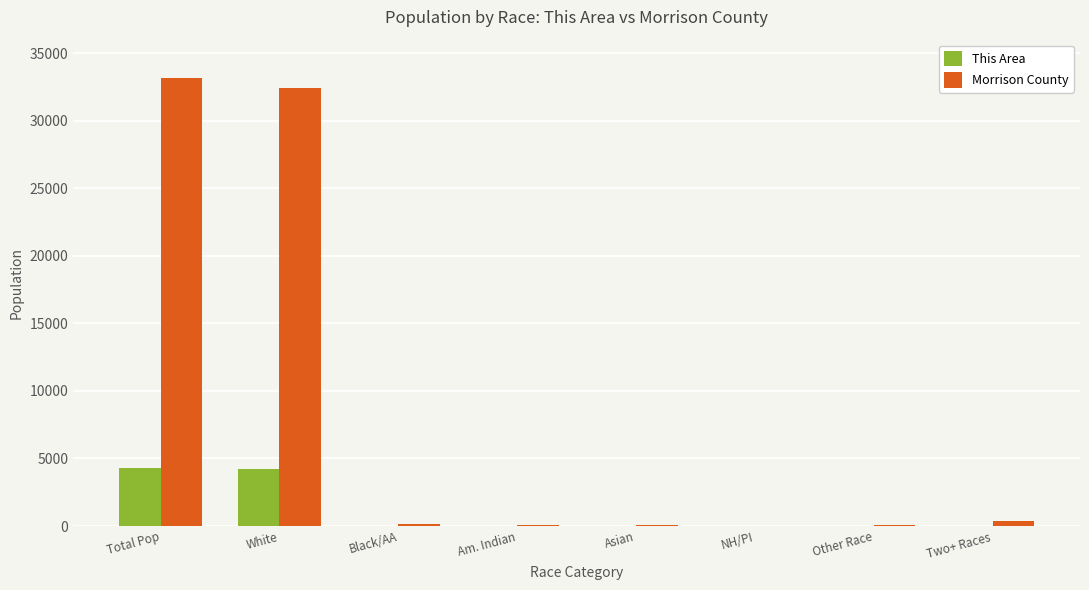

What is the sum of all This Area values?

8612